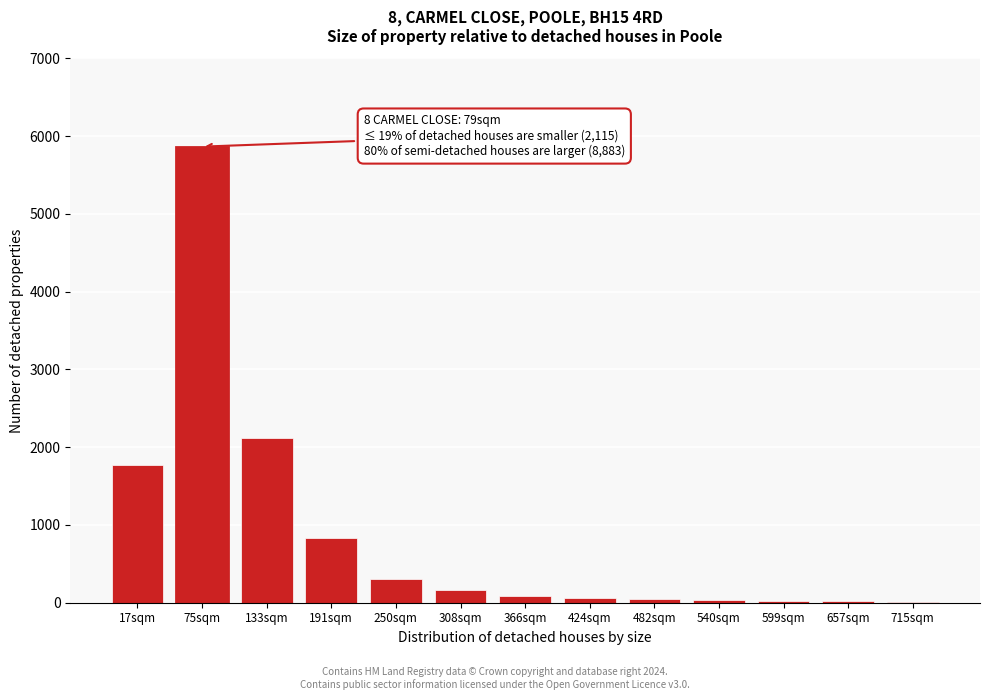

Where is the data nearest to the value 2939?

133sqm